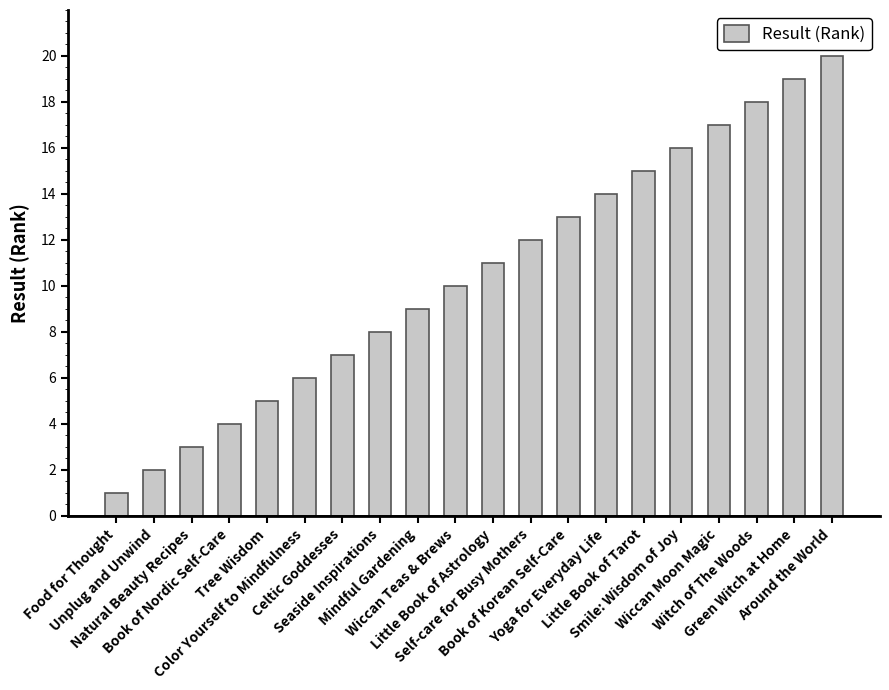

Rank the categories by value from highest to lowest.

Around the World, Green Witch at Home, Witch of The Woods, Wiccan Moon Magic, Smile: Wisdom of Joy, Little Book of Tarot, Yoga for Everyday Life, Book of Korean Self-Care, Self-care for Busy Mothers, Little Book of Astrology, Wiccan Teas & Brews, Mindful Gardening, Seaside Inspirations, Celtic Goddesses, Color Yourself to Mindfulness, Tree Wisdom, Book of Nordic Self-Care, Natural Beauty Recipes, Unplug and Unwind, Food for Thought